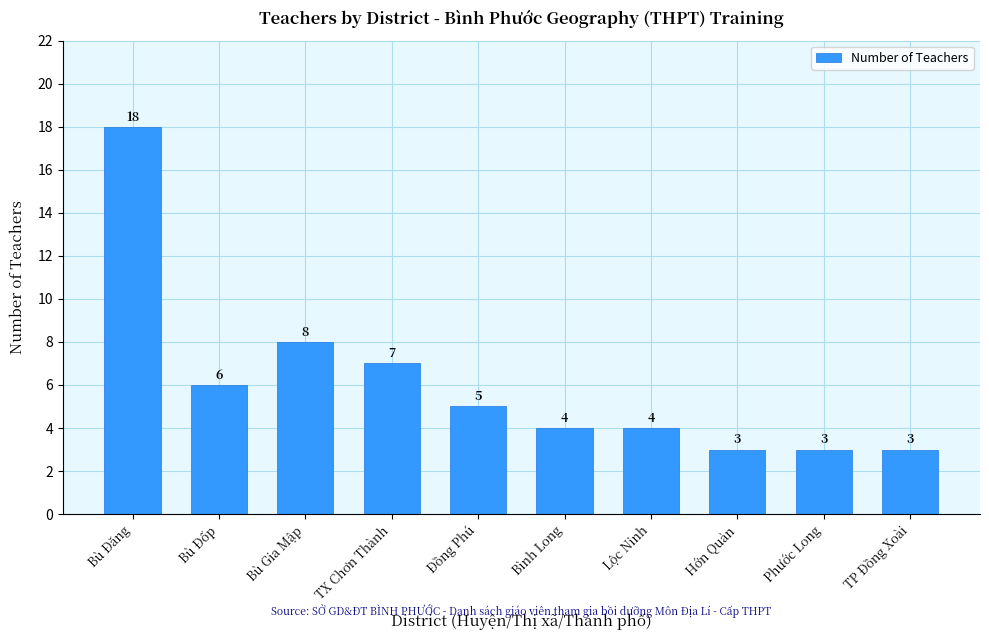

What is the greatest value displayed?

18